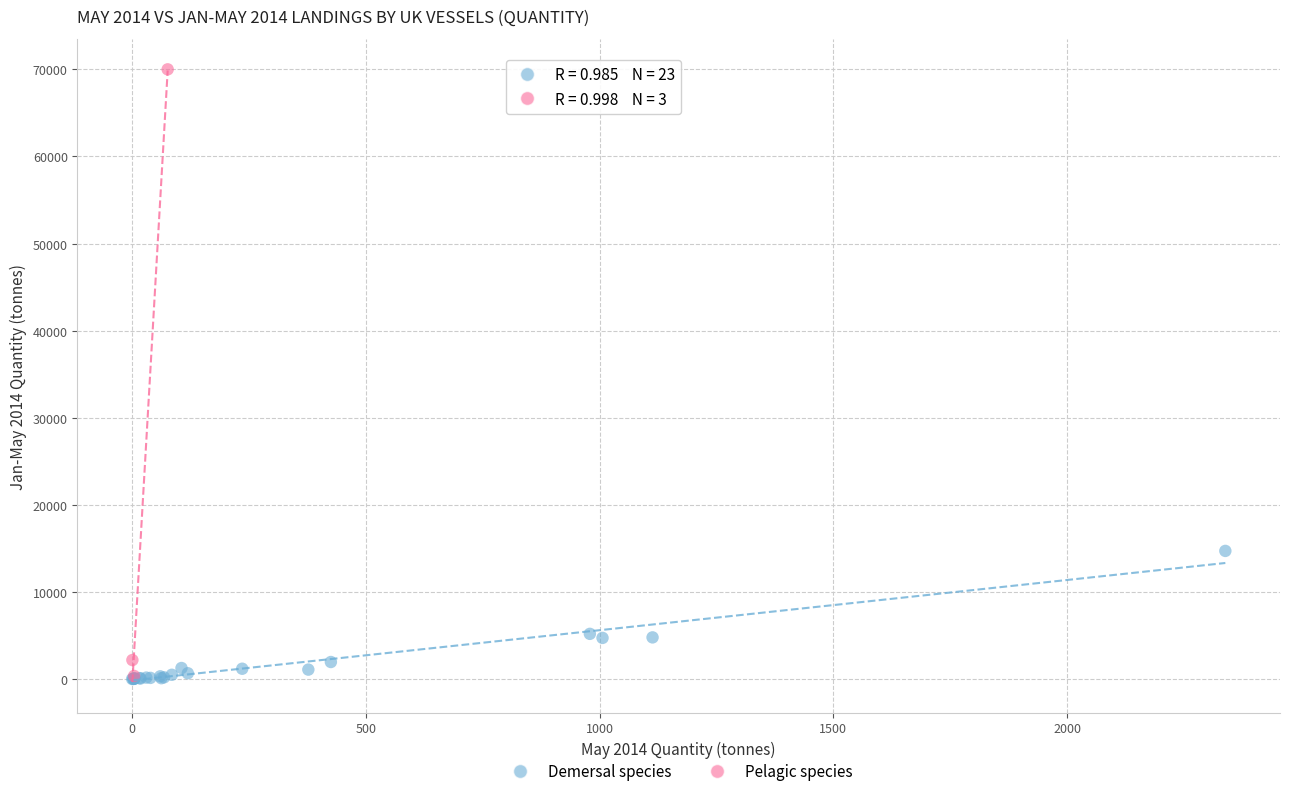

Which series has the widest spread of Y values?

Pelagic species